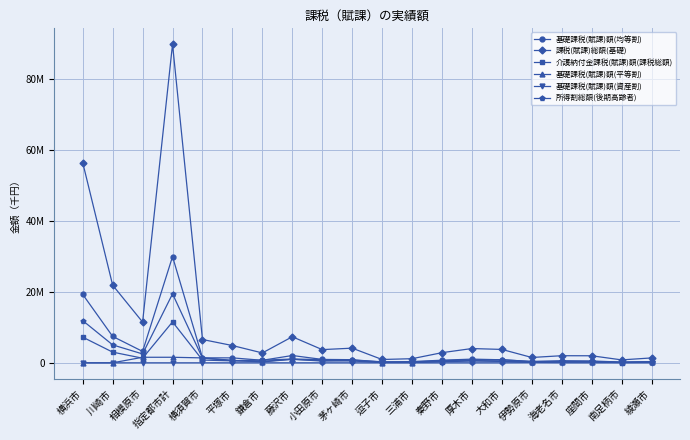

Does the chart have visible grid lines?

Yes